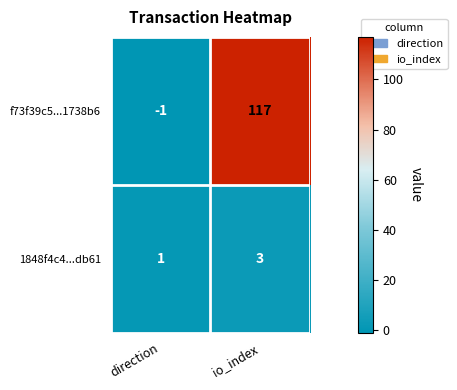

What is the greatest value displayed?

117